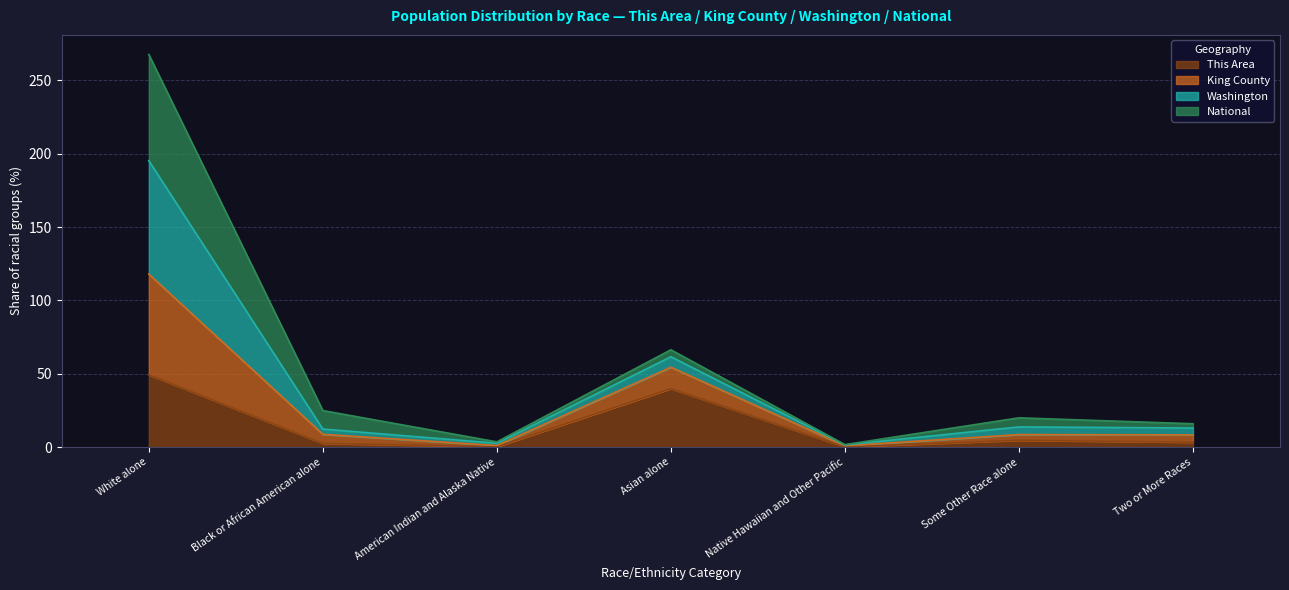

What is the minimum value shown in the chart?

0.2